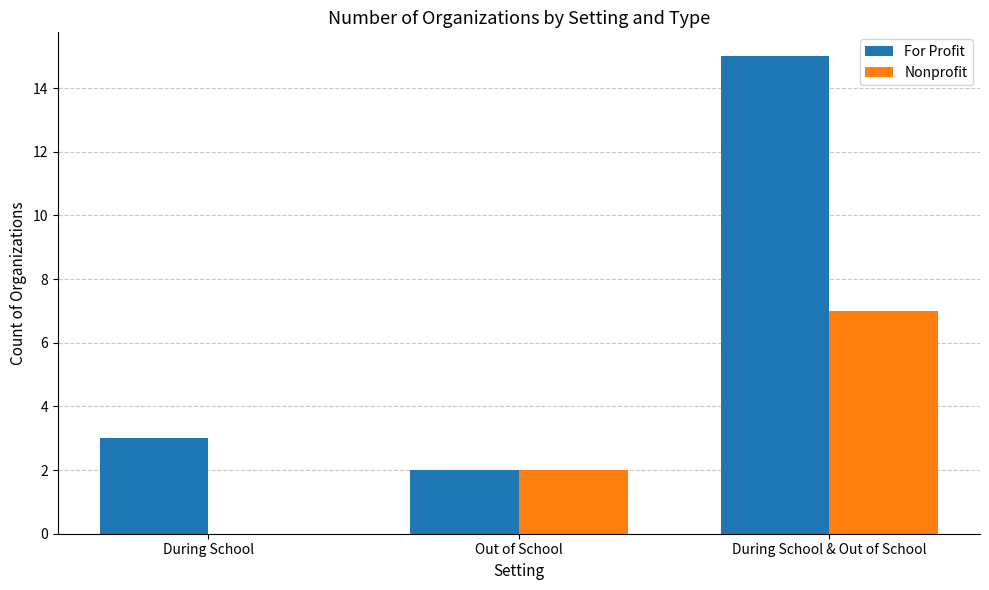

How many groups of bars are there?

3